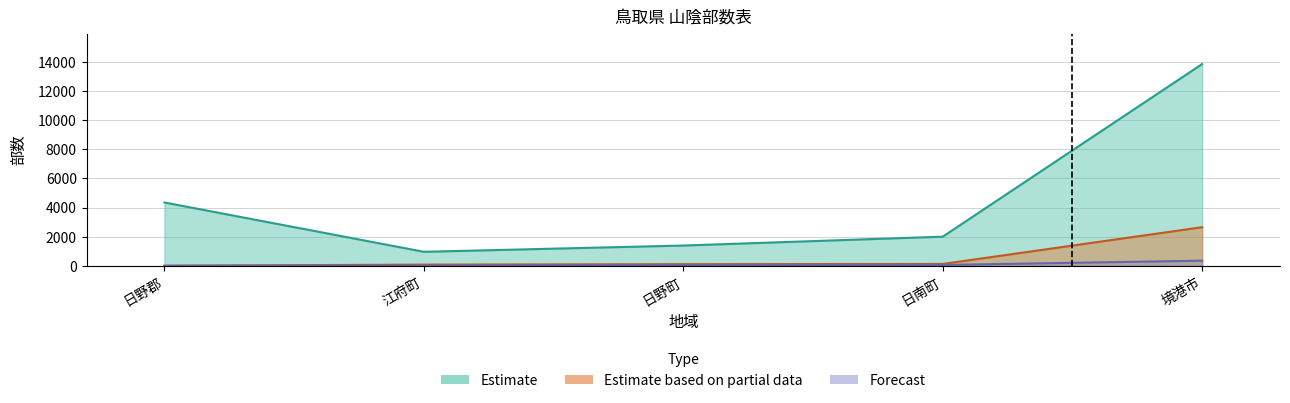

At which category does the chart reach its peak across all series?

境港市